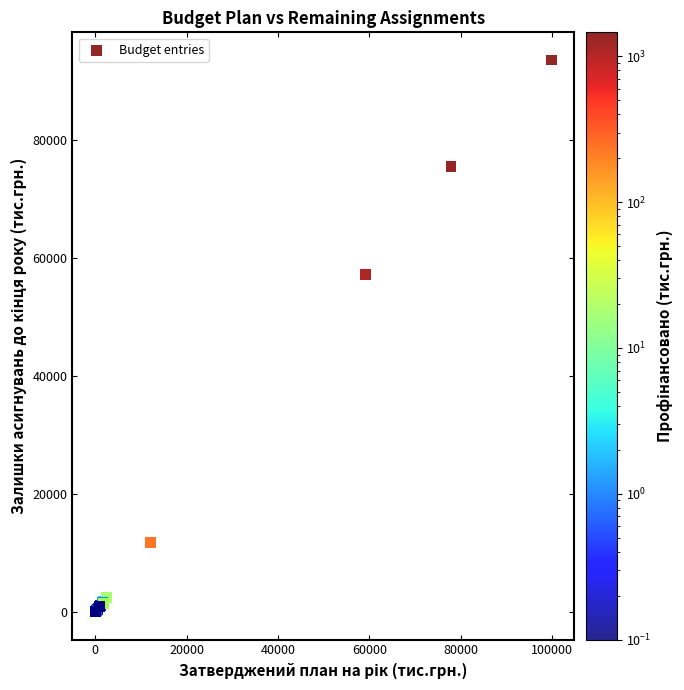

What Y value in the scatter plot is closest to 46810?

57238.2